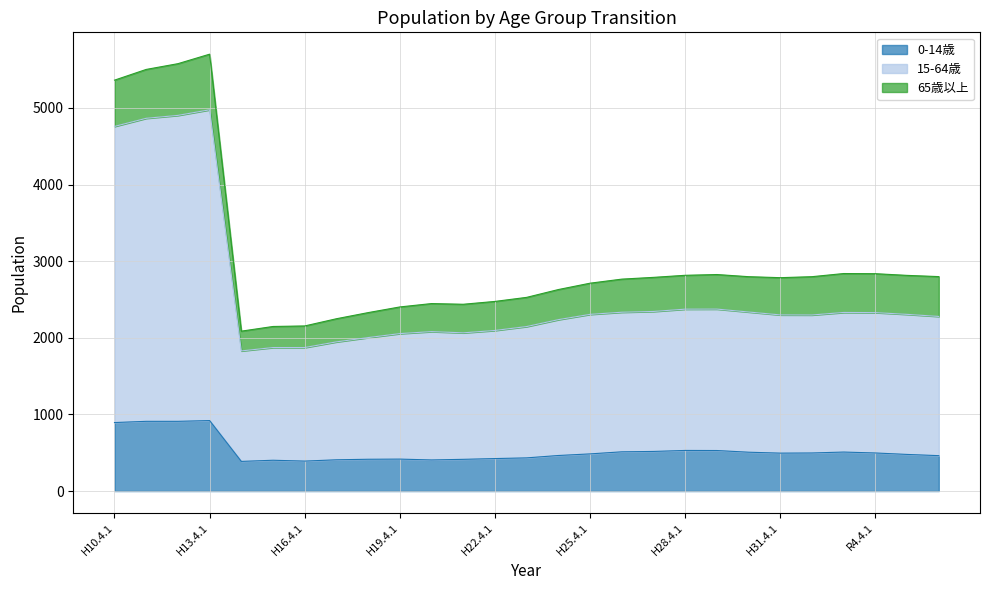

What is the sum of all 15-64歳 values?

69621